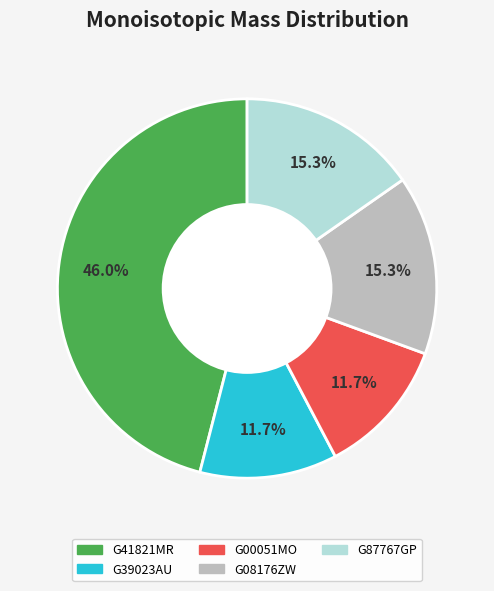

To the nearest percent, what is the difference between the G87767GP and G00051MO slice percentages?

4%